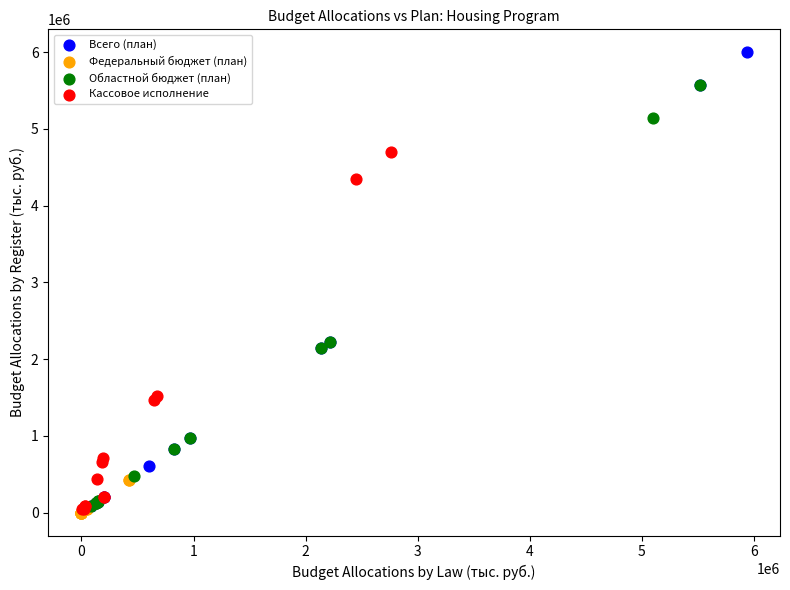

Which series contains the highest Y value?

Всего (план)